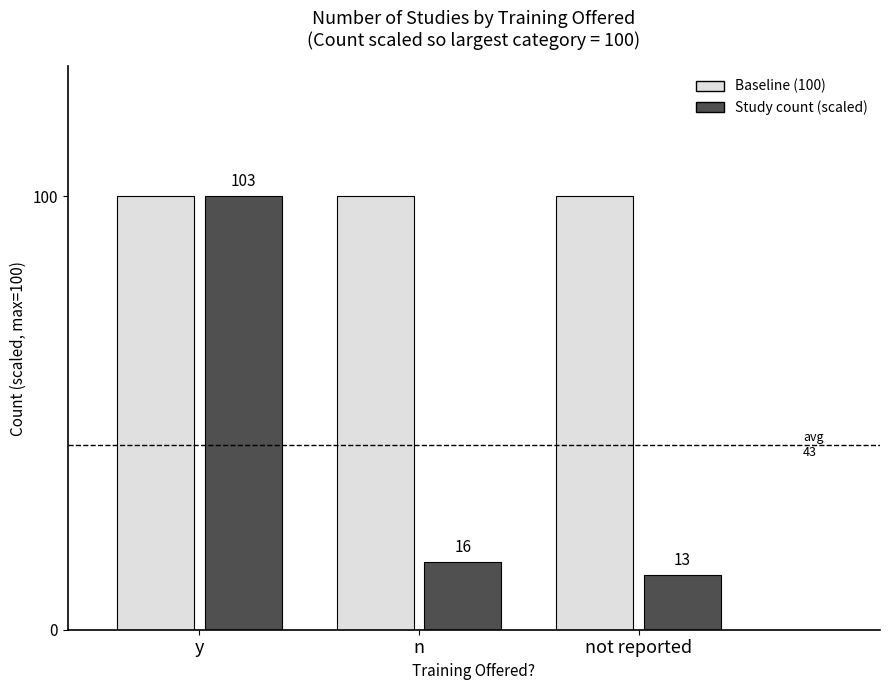

What is the total value across all series at y?

200.0